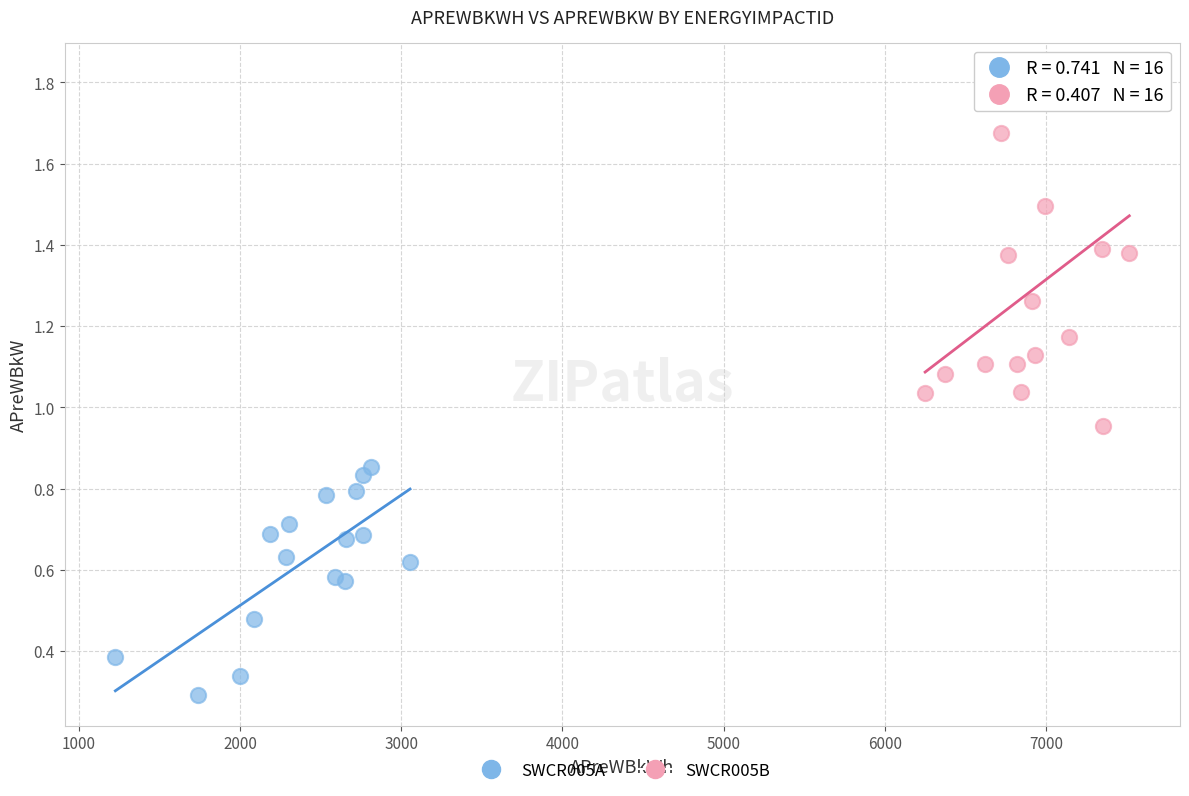

Which series has the largest Y range (max minus min)?

SWCR005B